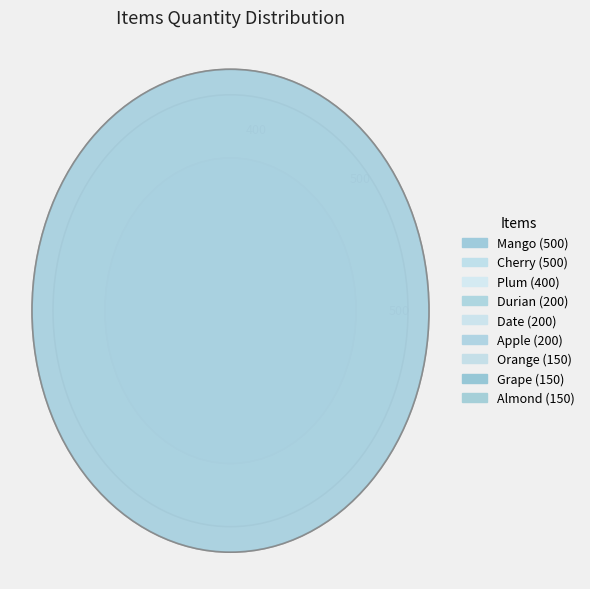

Is it true that Plum is 27% of the pie?

False